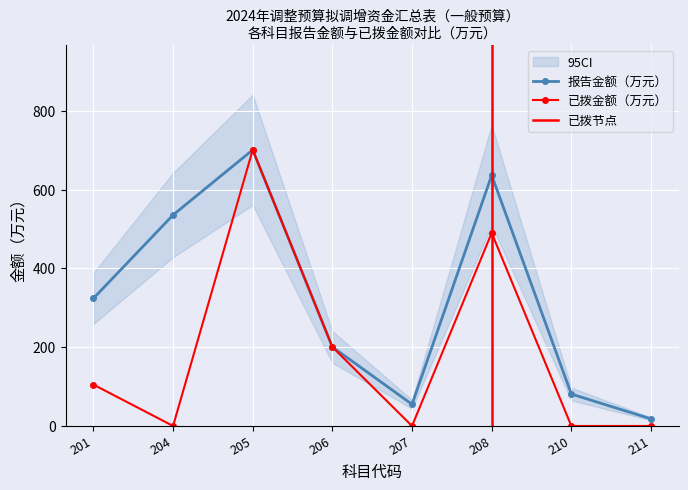

True or false: 报告金额（万元） and 已拨金额（万元） intersect in this chart.

False